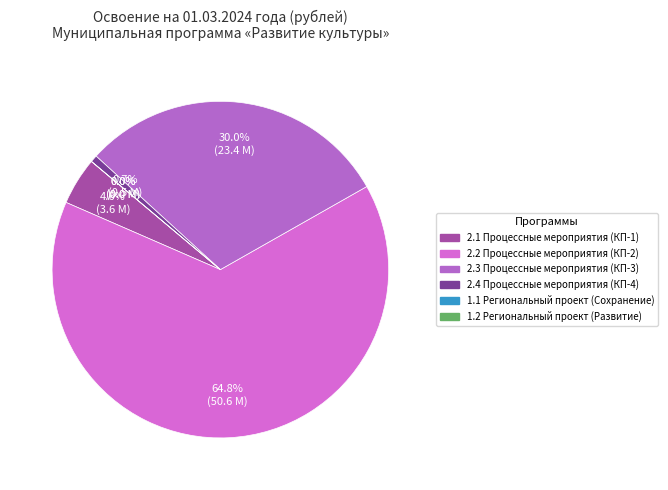

What is the total percentage of 2.3. Комплекс процессных мероприятий (Об-3) and 2.1. Комплекс процессных мероприятий (Об-1)?

34.6%